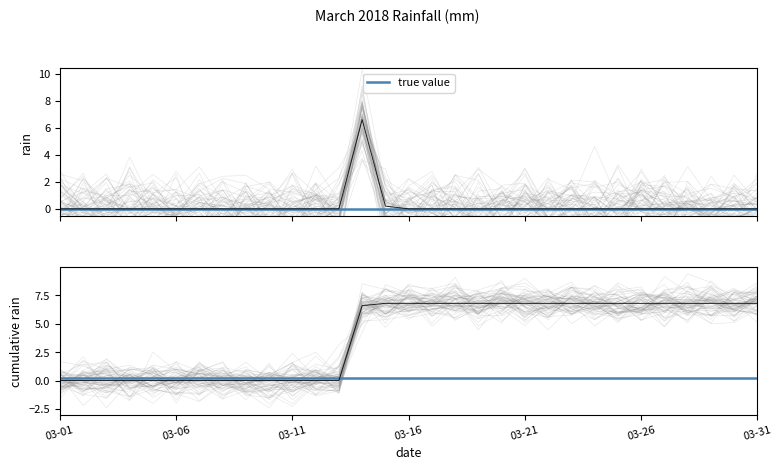

Is it true that the value at 2018-03-28 is -3.8?

False